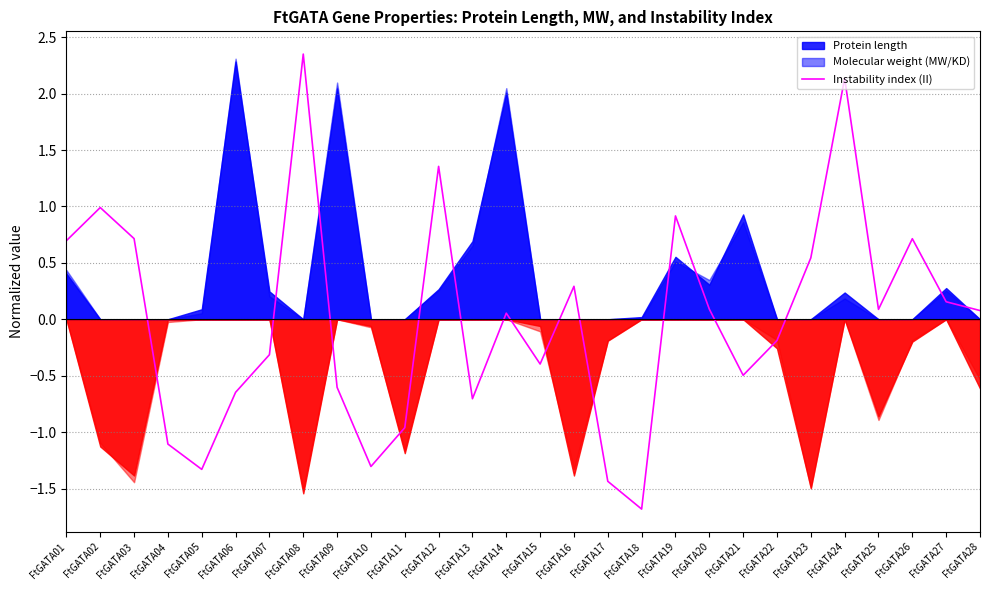

At which category does the chart reach its peak across all series?

FtGATA08